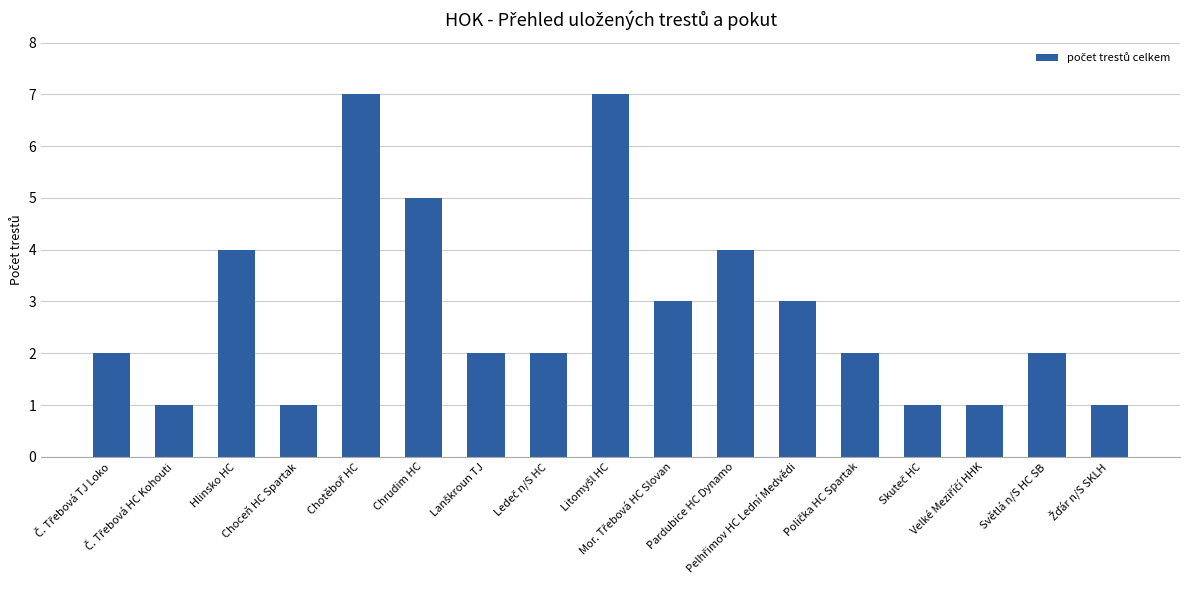

Reading right to left, what are all the values shown in this chart?

1	2	1	1	2	3	4	3	7	2	2	5	7	1	4	1	2